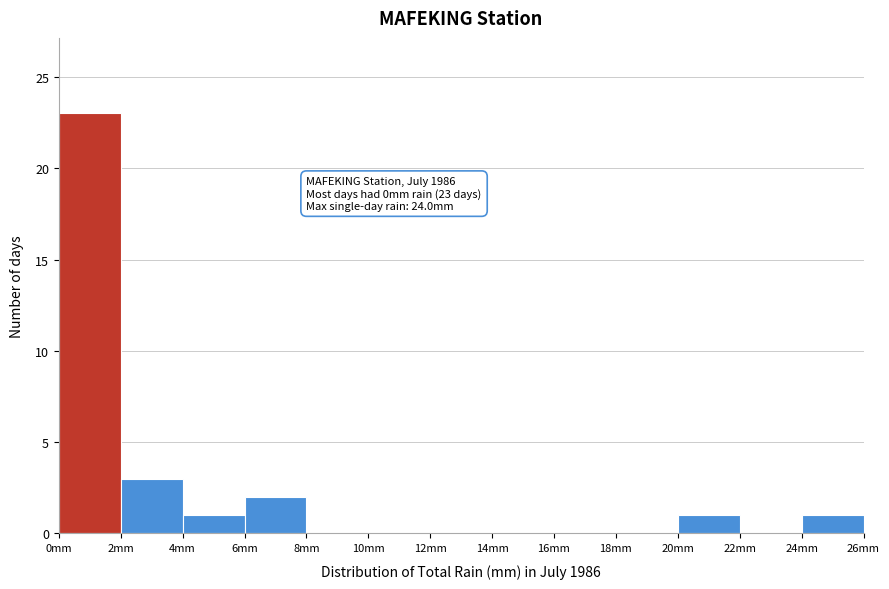

Which range on the x-axis has the tallest bar?

0 to 2